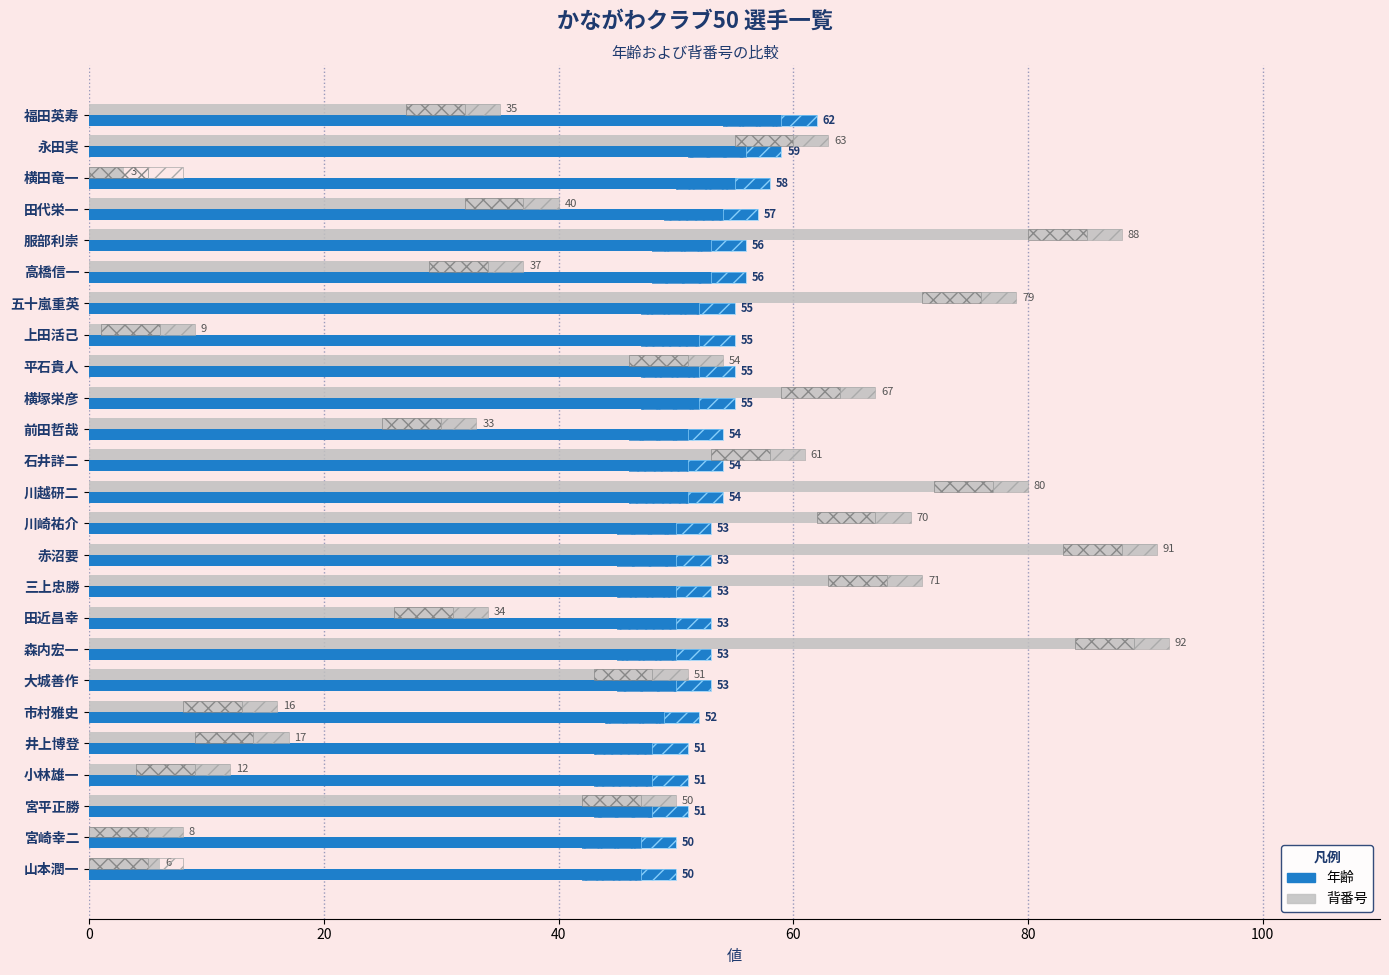

What is the maximum value shown in the chart?

92